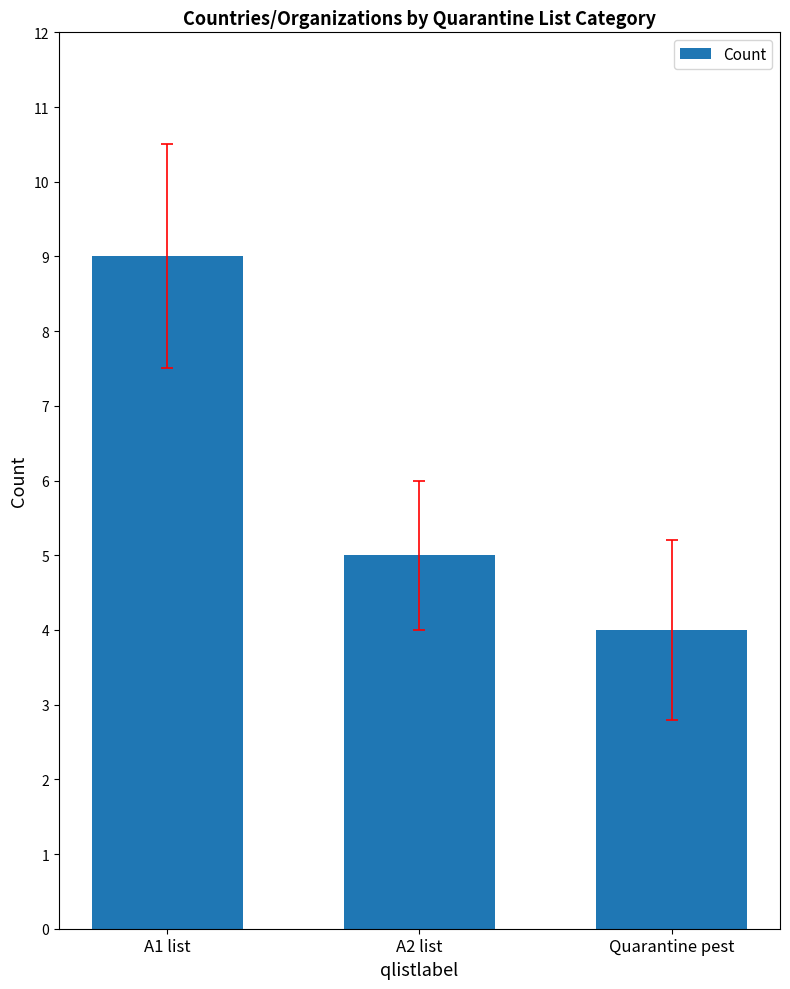

Reading left to right, extract all data points from this chart.

9	5	4